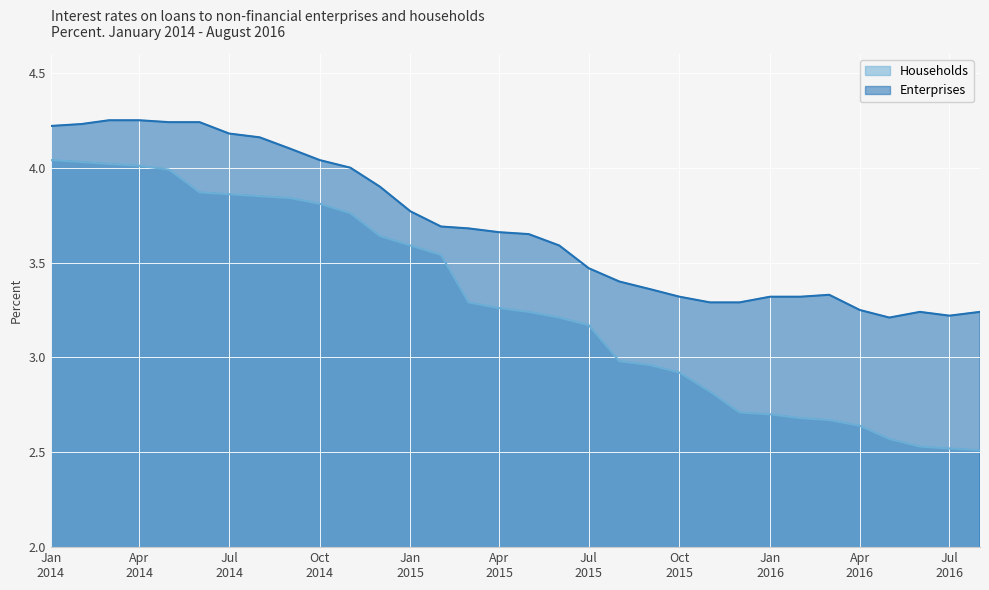

True or false: Enterprises has more than 1 interior local peaks.

True